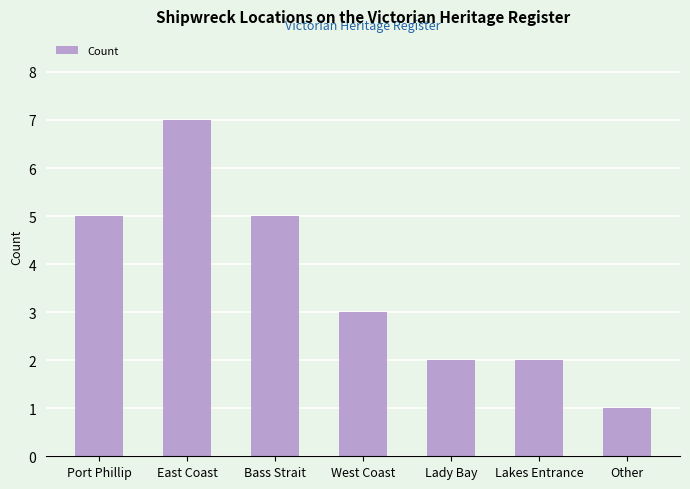

Read the value at West Coast.

3